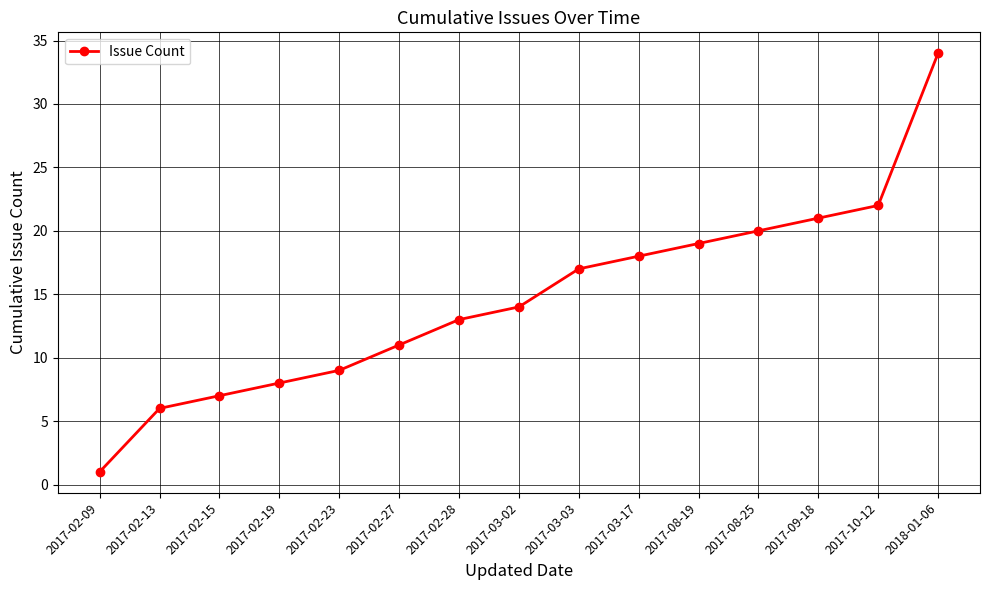

What is the difference between the maximum and minimum values?

33